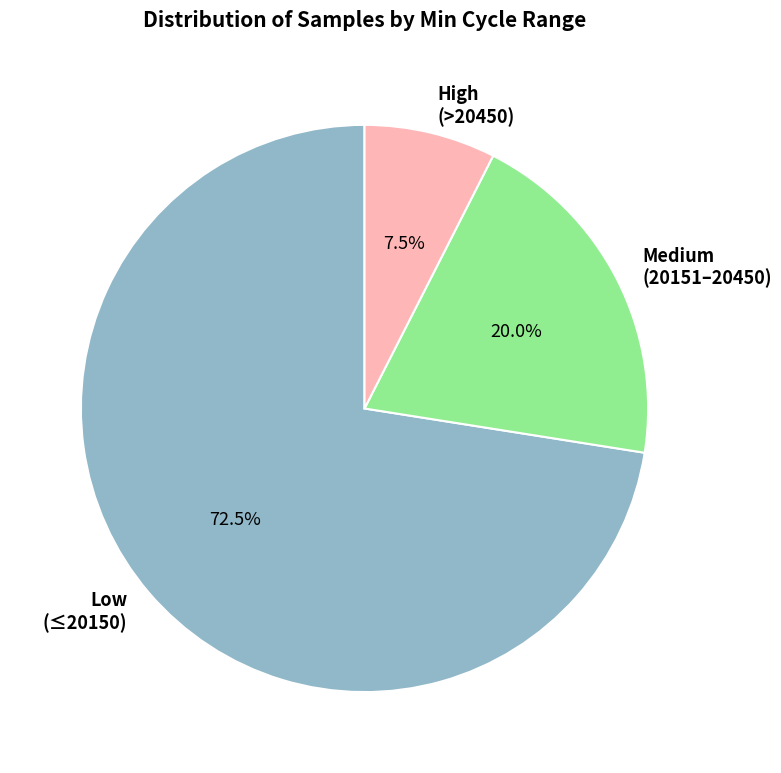

Is the sum of High (>20450) and Low (≤20150) greater than half?

Yes